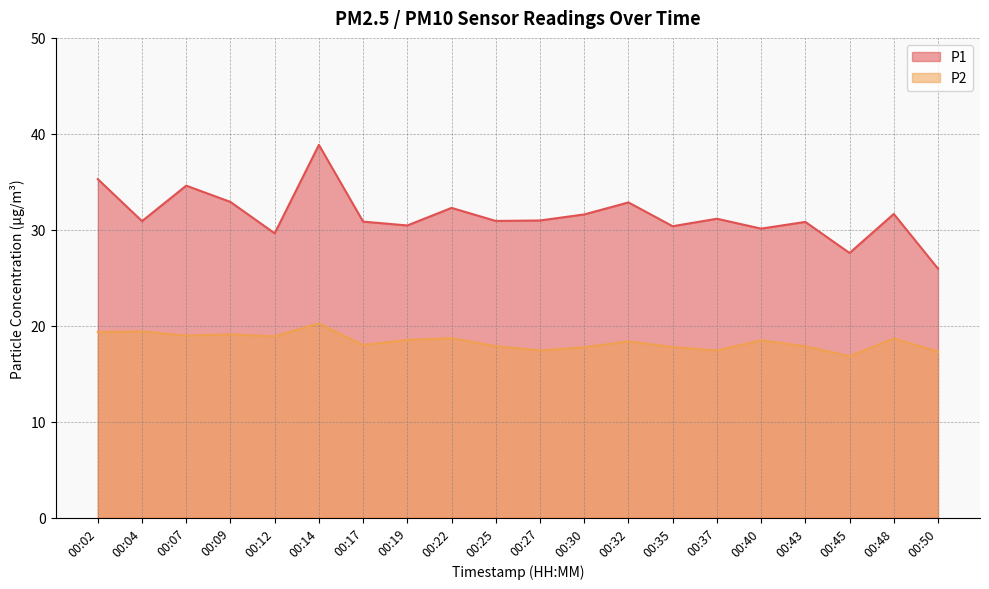

Reading left to right, list all the values displayed in this chart.

P1: 35.3	30.9	34.6	32.9	29.6	38.9	30.9	30.4	32.3	30.9	31.0	31.6	32.9	30.4	31.1	30.1	30.8	27.6	31.6	25.9
P2: 19.4	19.4	19.0	19.1	18.9	20.2	18.0	18.5	18.7	17.9	17.4	17.8	18.4	17.8	17.4	18.5	17.9	16.8	18.7	17.3